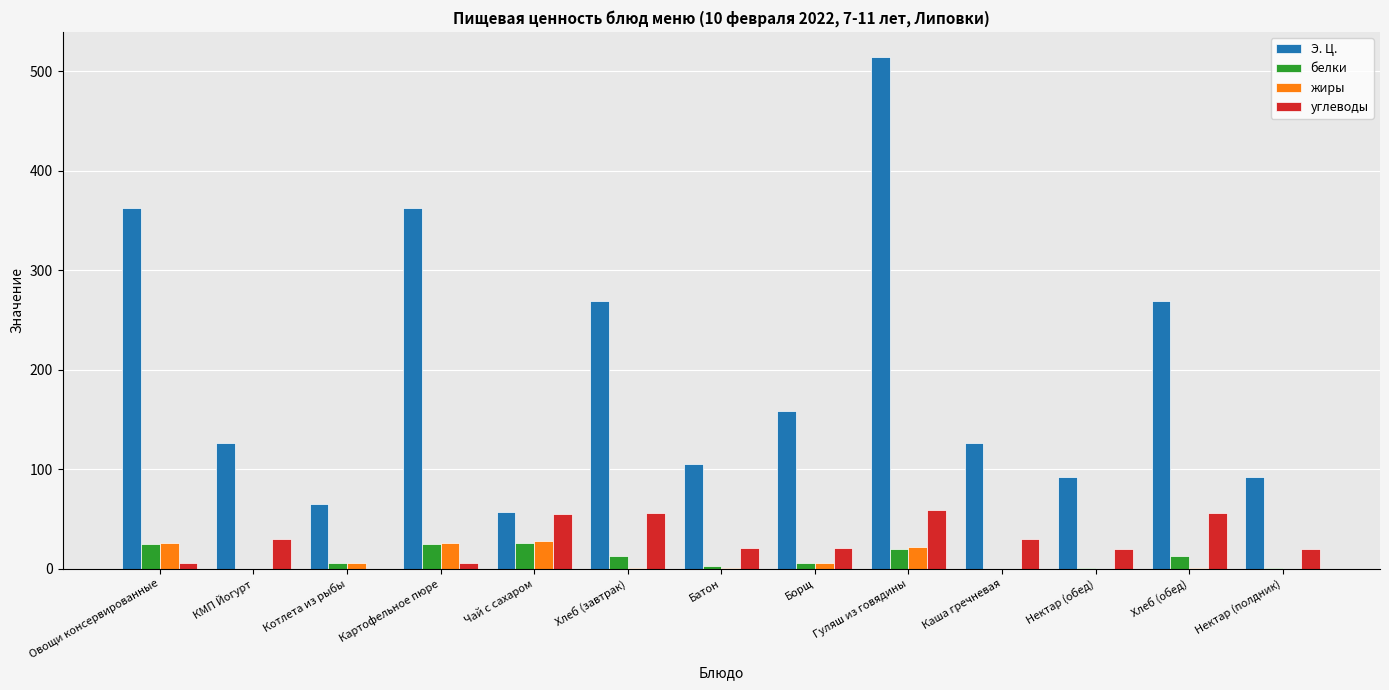

Which series changed the most between Батон and Борщ?

Э. Ц.